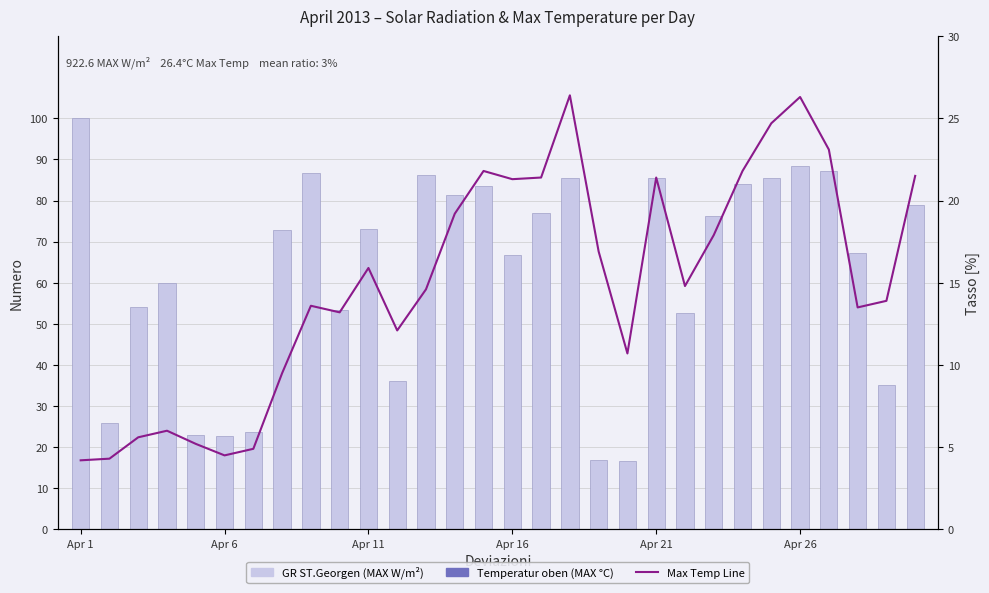

Reading right to left, list all the values displayed in this chart.

GR ST.Georgen (MAX W/m²): 79.0	35.2	67.3	87.3	88.3	85.5	84.0	76.2	52.6	85.6	16.6	16.9	85.6	76.9	66.8	83.5	81.3	86.2	36.2	73.1	53.3	86.6	72.9	23.6	22.7	22.9	59.8	54.1	25.9	100.0
Temperatur oben (MAX °C): 21.5	13.9	13.5	23.1	26.3	24.7	21.8	17.9	14.8	21.4	10.7	16.9	26.4	21.4	21.3	21.8	19.2	14.6	12.1	15.9	13.2	13.6	9.5	4.9	4.5	5.2	6.0	5.6	4.3	4.2